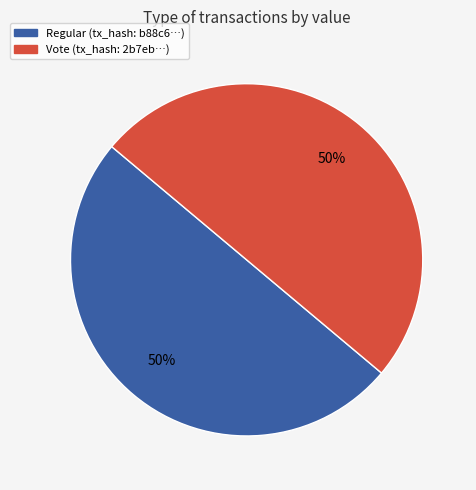

Is the sum of Vote (tx_hash: 2b7eb…) and Regular (tx_hash: b88c6…) greater than half?

Yes